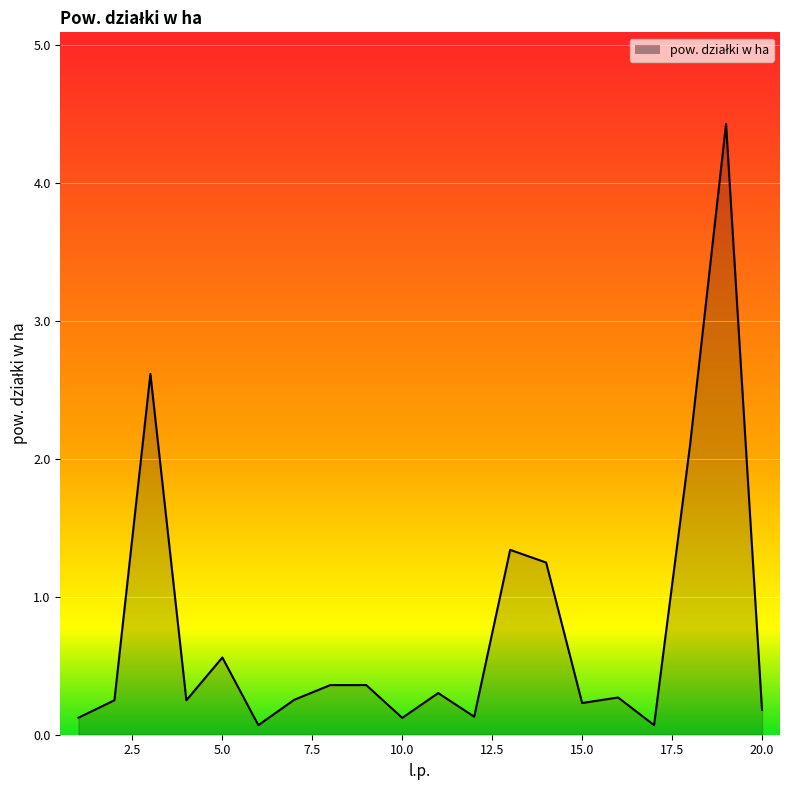

What is the maximum value shown in the chart?

4.4